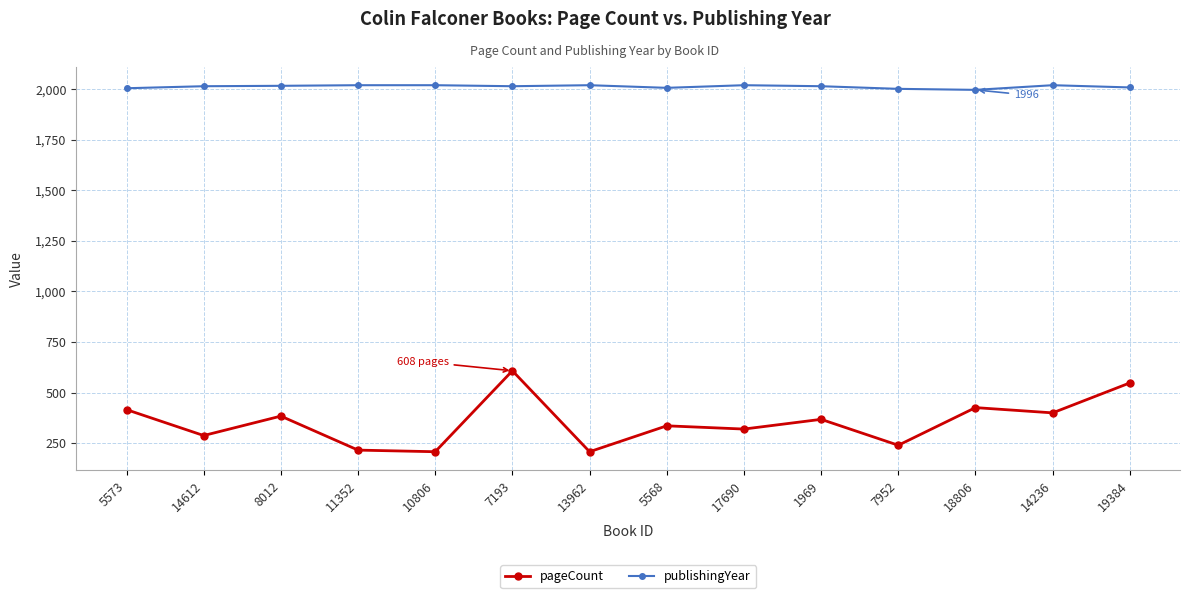

At 11352, list the series in order from smallest to largest.

pageCount, publishingYear